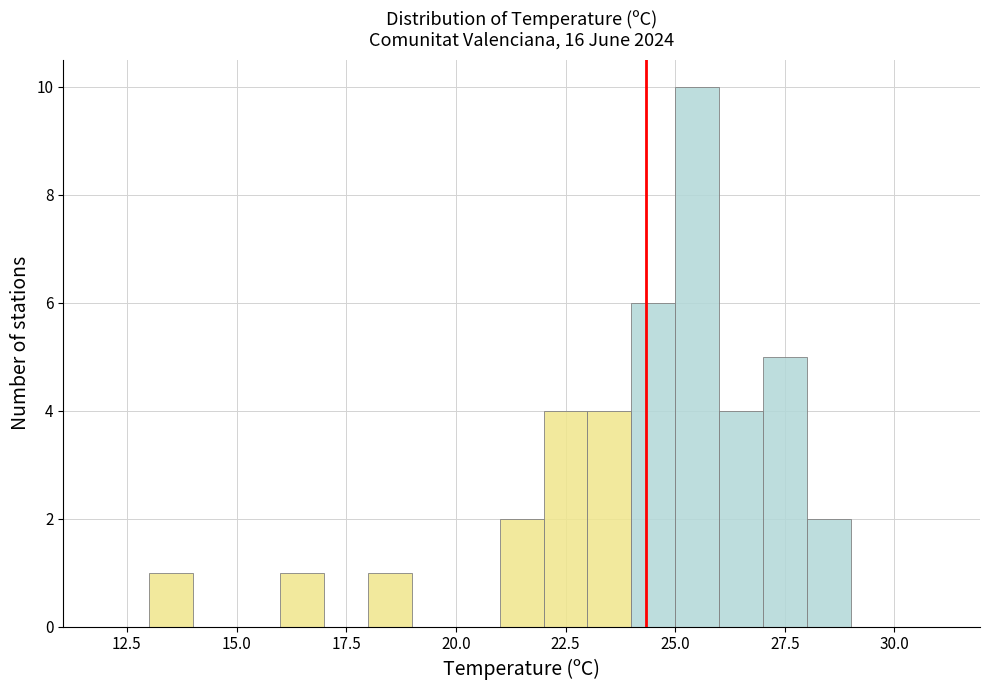

Around what value on the x-axis is the tallest bar? Give the approximate position of its centre, as read against the axis.

25.5